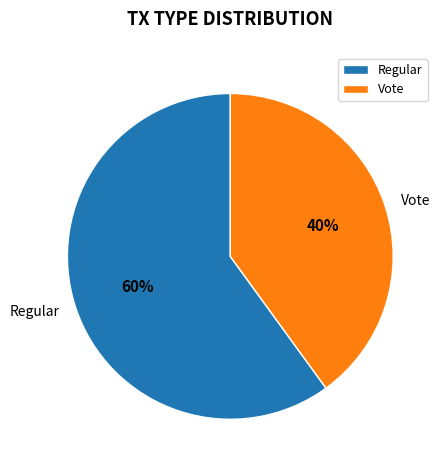

The Regular slice represents 72% of the pie. True or false?

False